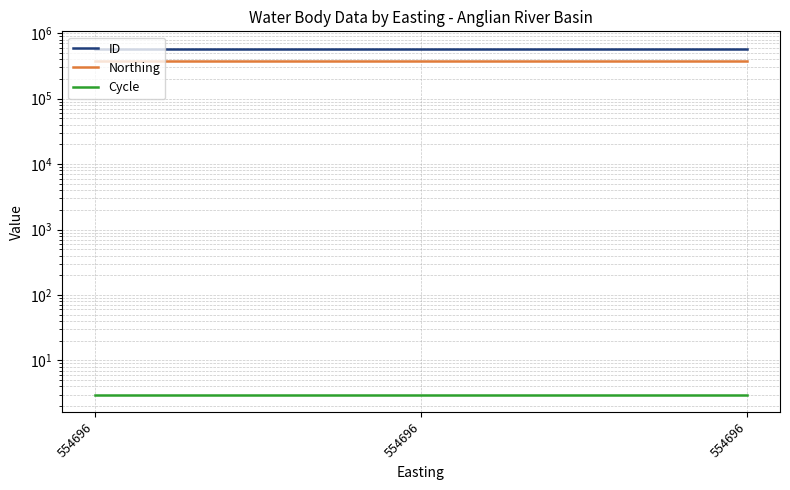

Is the value of ID at 554696 greater than the value of Cycle at 554696?

Yes